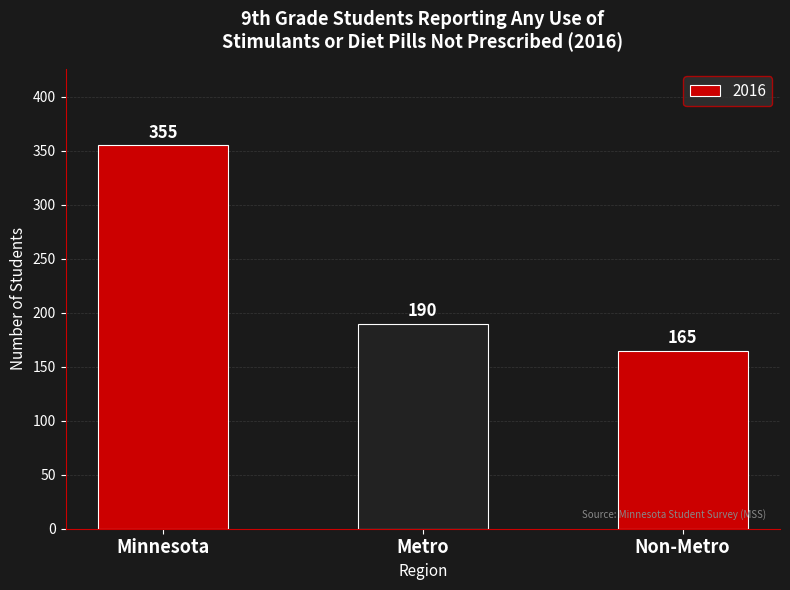

How many data points does each series have?

3